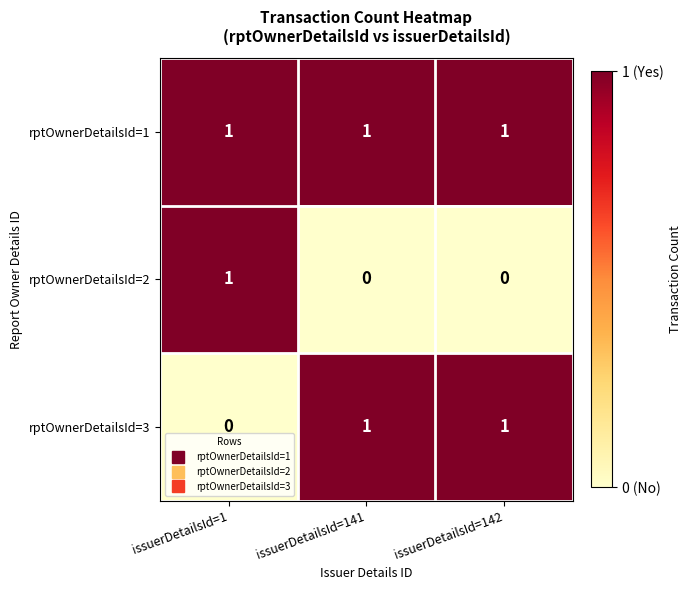

Reading left to right, transcribe all the data shown in this chart.

rptOwnerDetailsId=1: 1	1	1
rptOwnerDetailsId=2: 1	0	0
rptOwnerDetailsId=3: 0	1	1